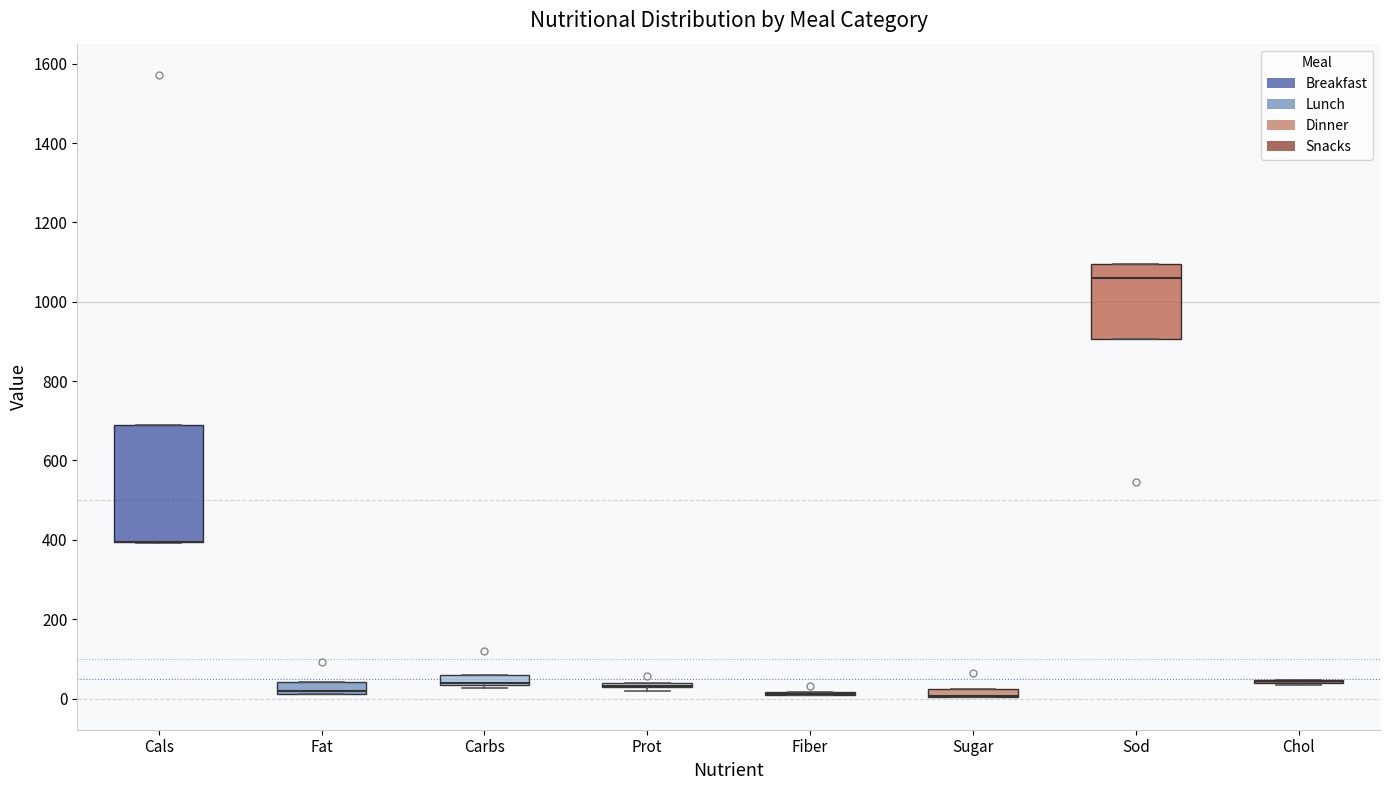

Which box is the tallest, from its lower edge to its upper edge?

Cals